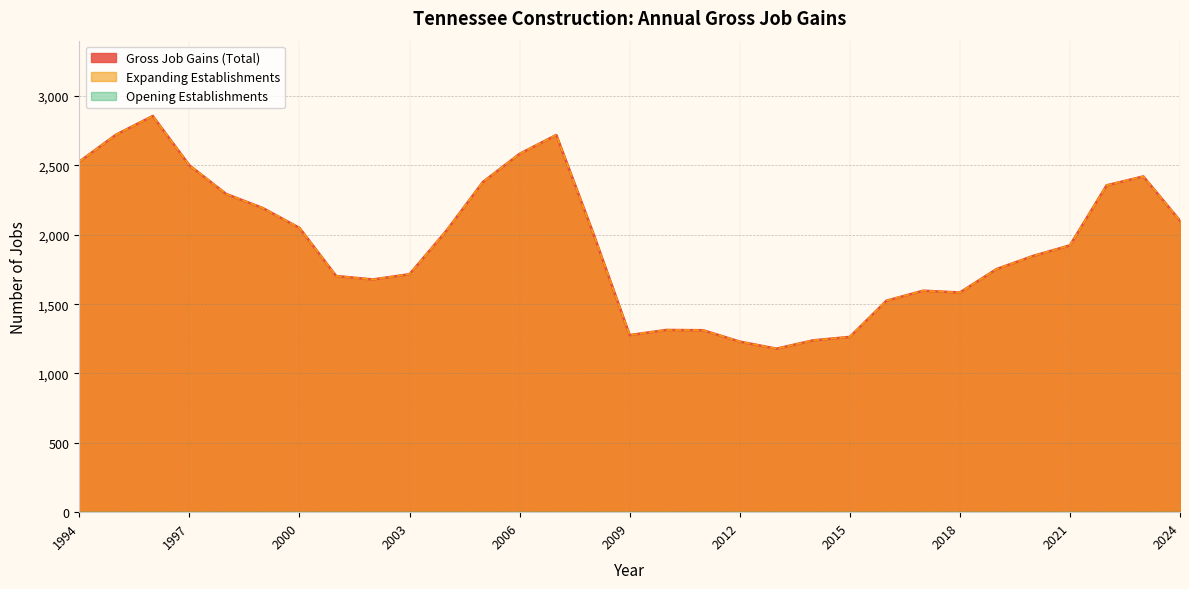

How many data points in Gross Job Gains (Total) are above 1924?

15